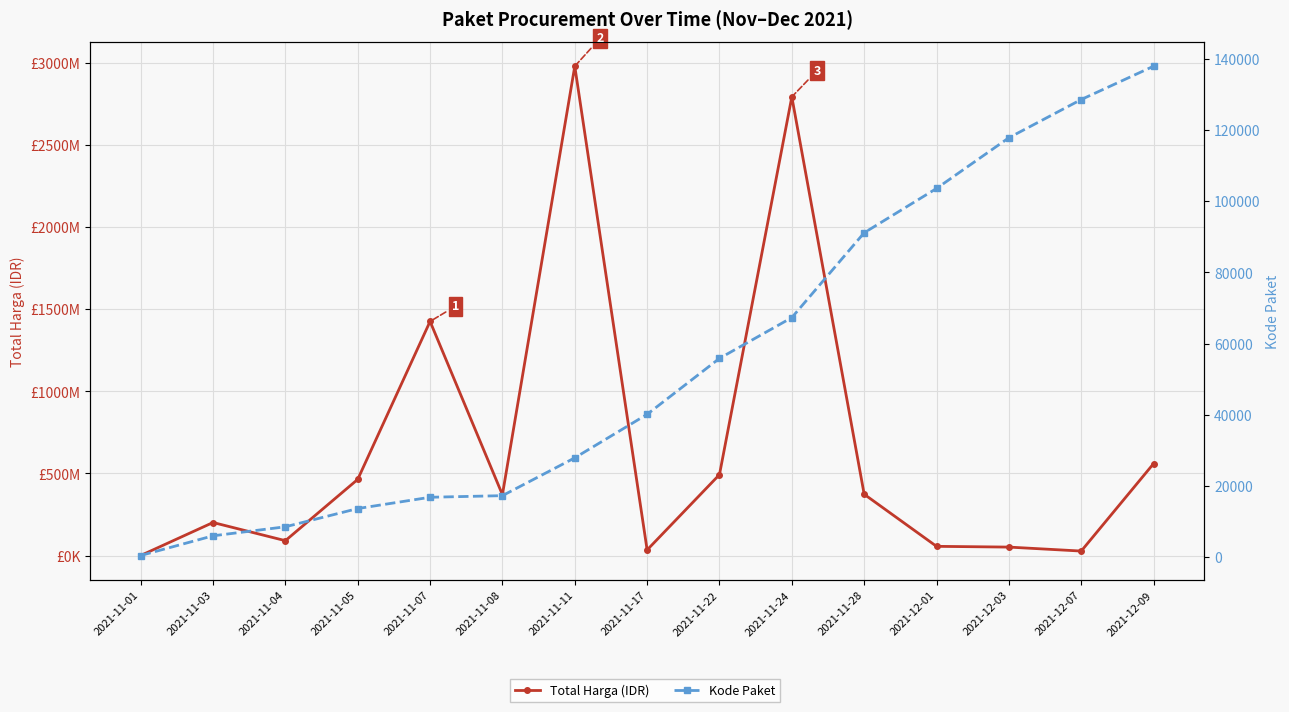

Rank the categories by Kode Paket value from lowest to highest.

2021-11-01, 2021-11-03, 2021-11-04, 2021-11-05, 2021-11-07, 2021-11-08, 2021-11-11, 2021-11-17, 2021-11-22, 2021-11-24, 2021-11-28, 2021-12-01, 2021-12-03, 2021-12-07, 2021-12-09